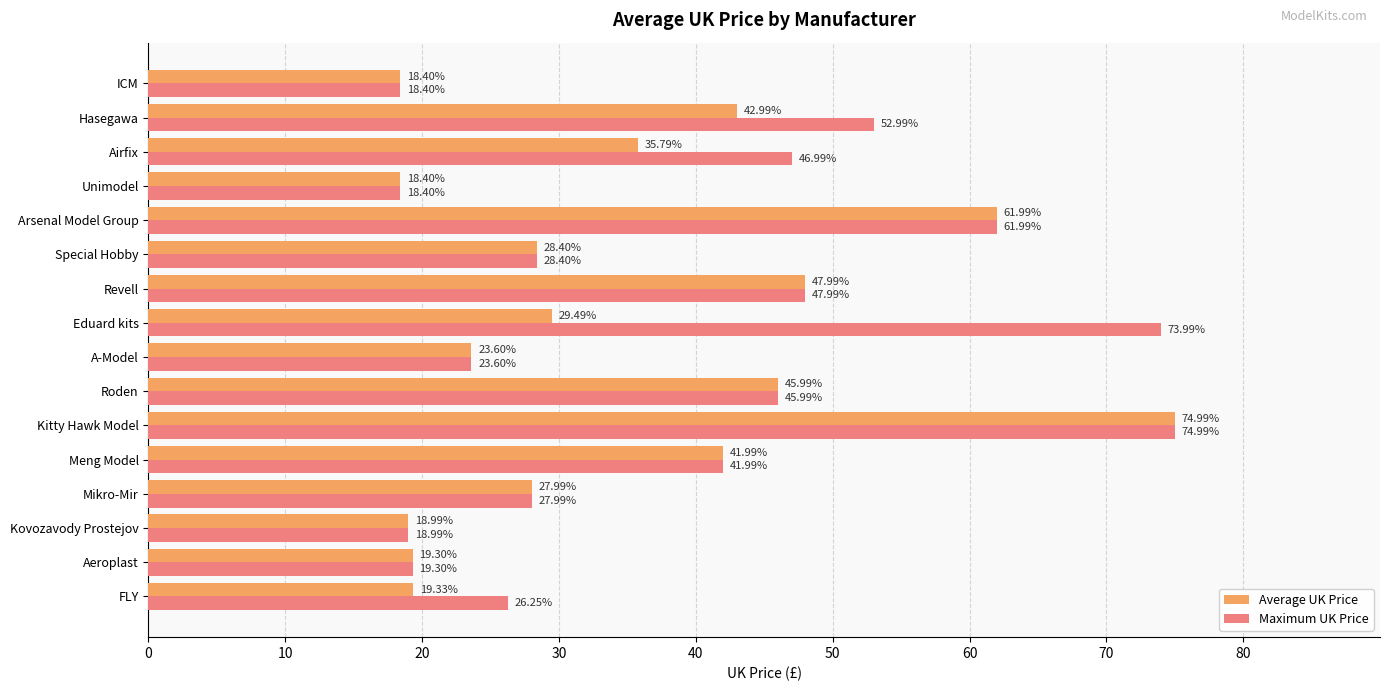

At how many categories does at least one series exceed 22?

12